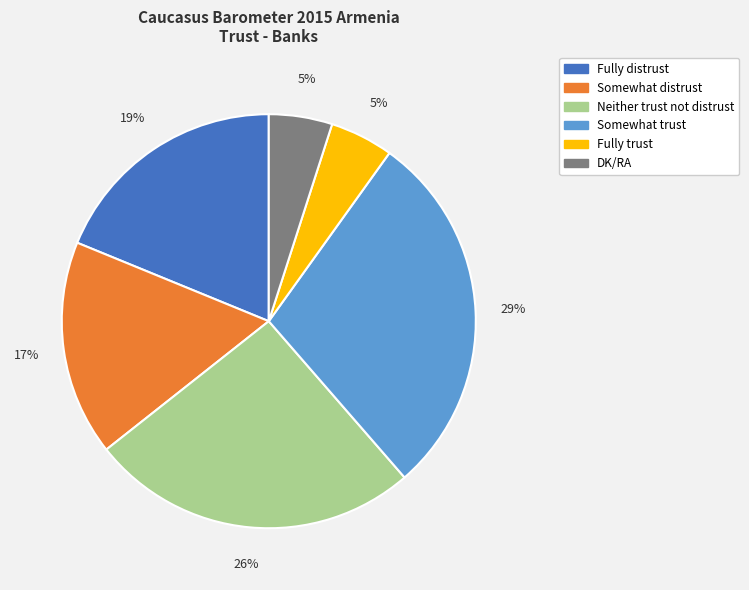

Do Fully distrust and Neither trust not distrust together represent more than half of the pie?

No